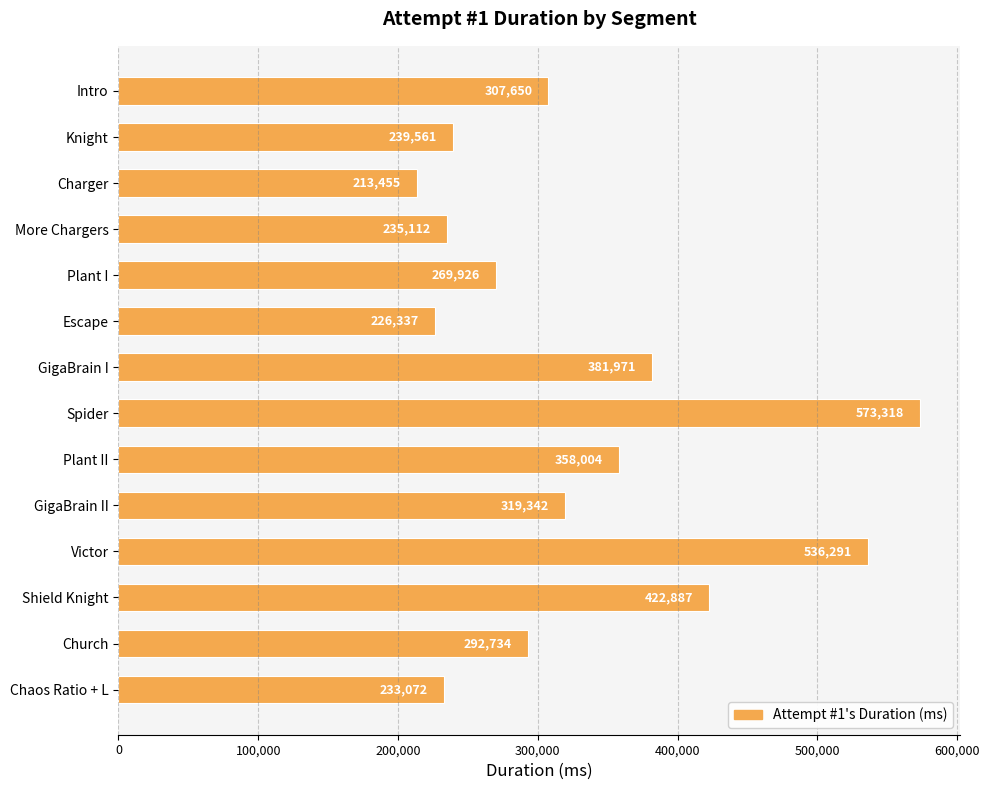

Approximately how many times larger is the value at GigaBrain II compared to Shield Knight?

0.8